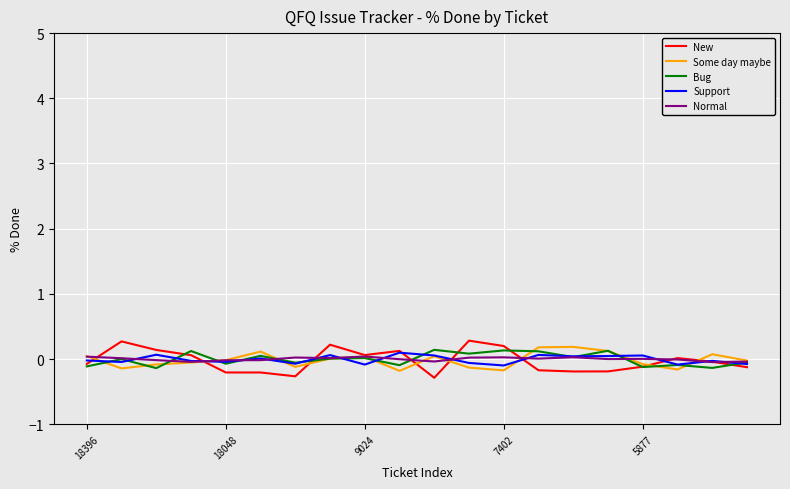

Which series has the widest spread of values?

New